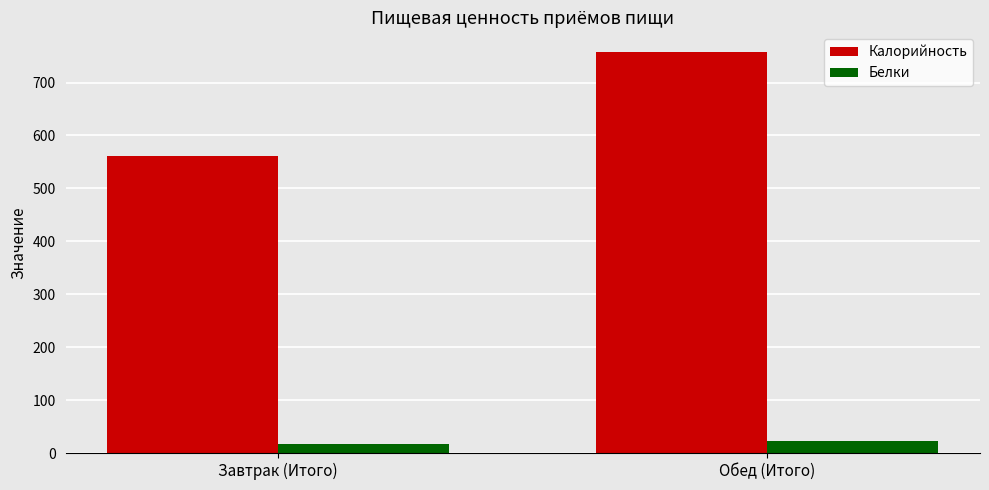

What position from the left is Завтрак (Итого)?

1